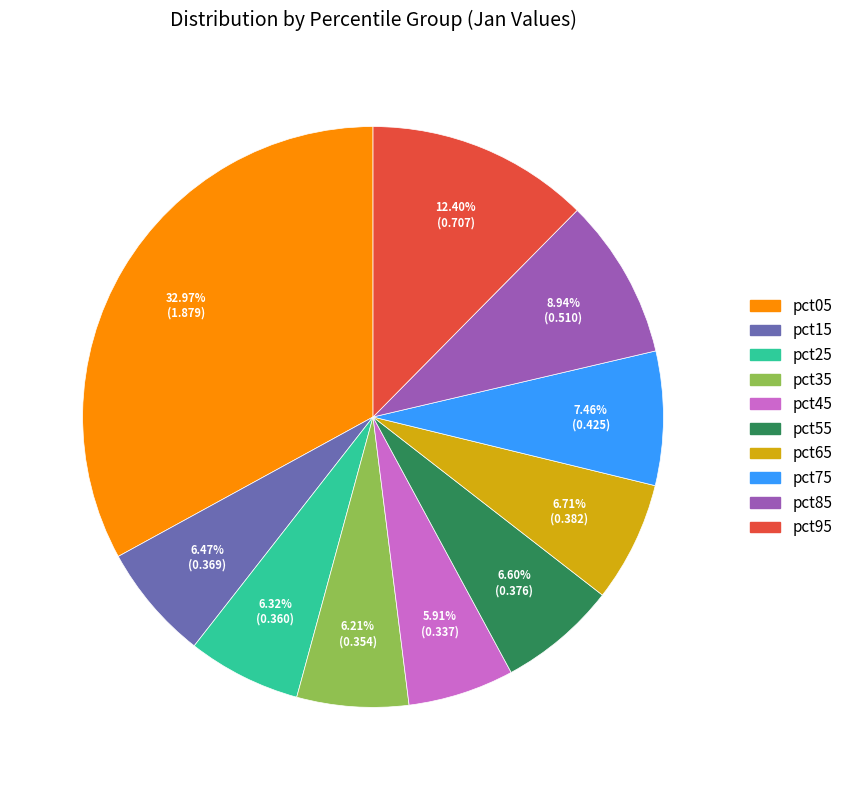

Combined, do pct45 and pct15 account for over 50%?

No